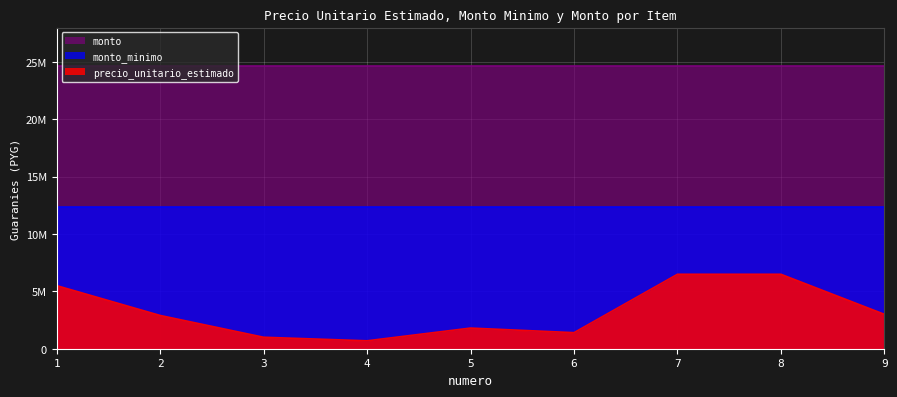

Does the chart display data point markers on the line(s)?

No